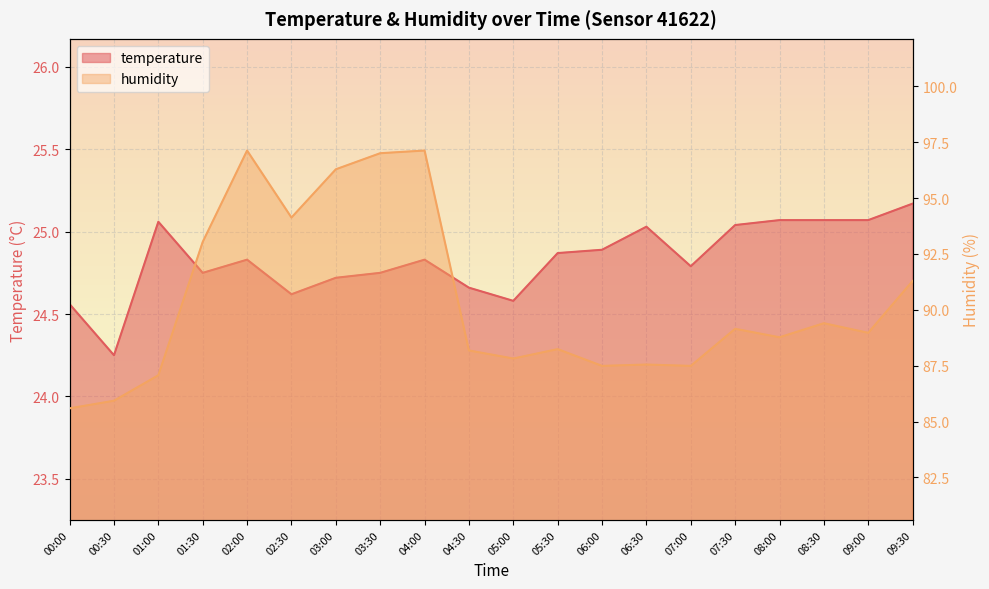

What is the total value across all series at 03:00?

121.0